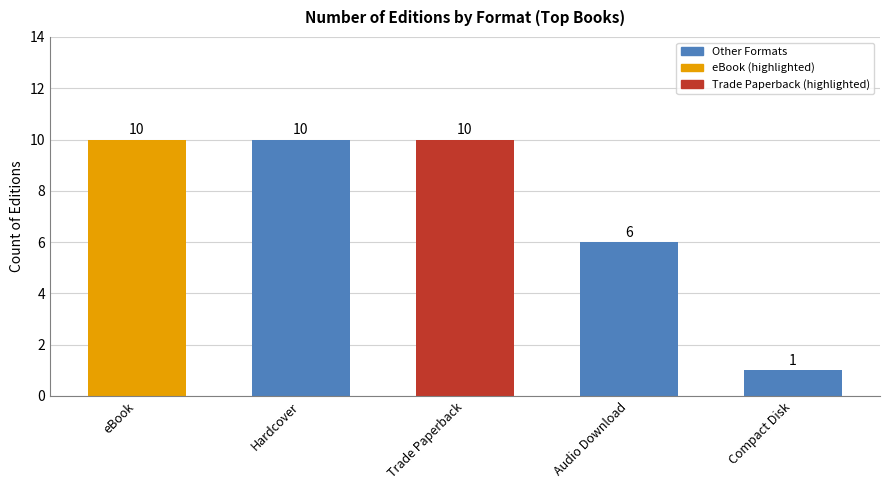

Reading left to right, extract all data points from this chart.

eBook=10	Hardcover=10	Trade Paperback=10	Audio Download=6	Compact Disk=1